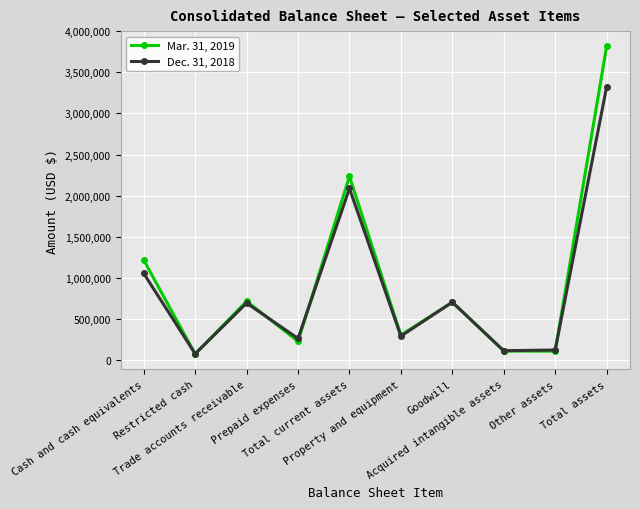

How many data points does each series have?

10